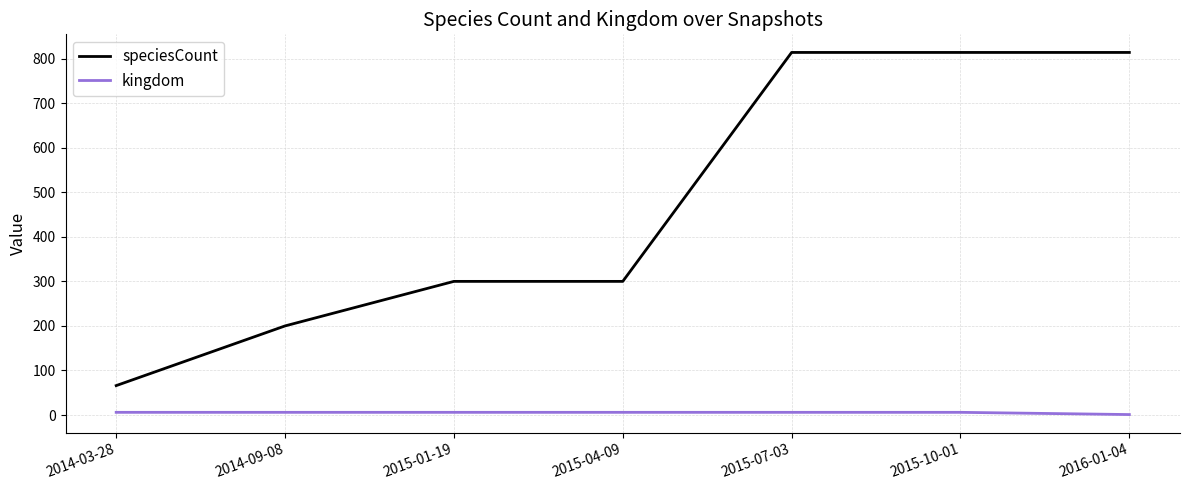

What position from the left is 2016-01-04?

7